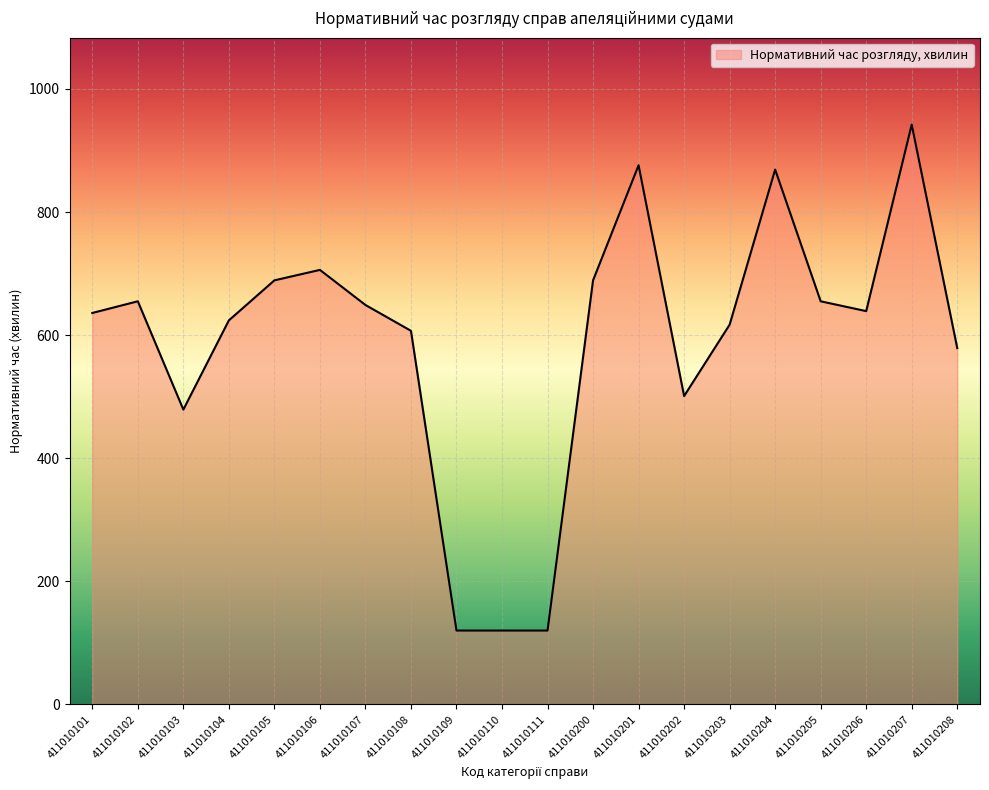

Read the value at 411010107.

649